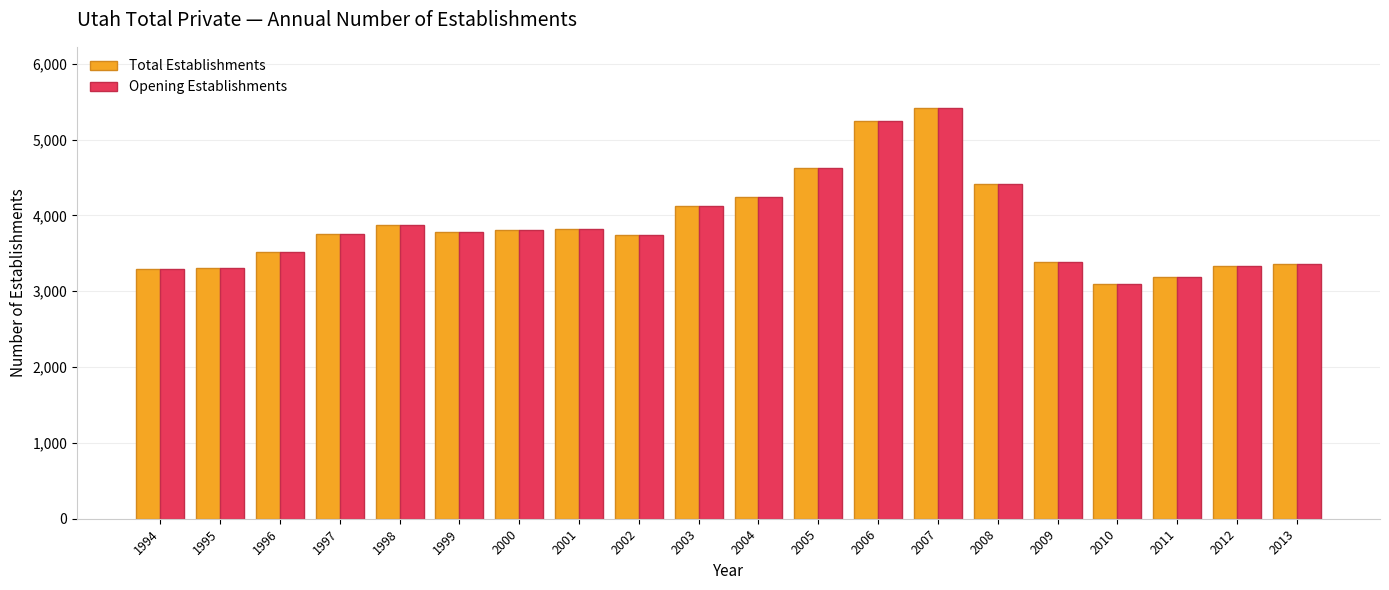

The value of Total Establishments at 2006 is 8574. True or false?

False